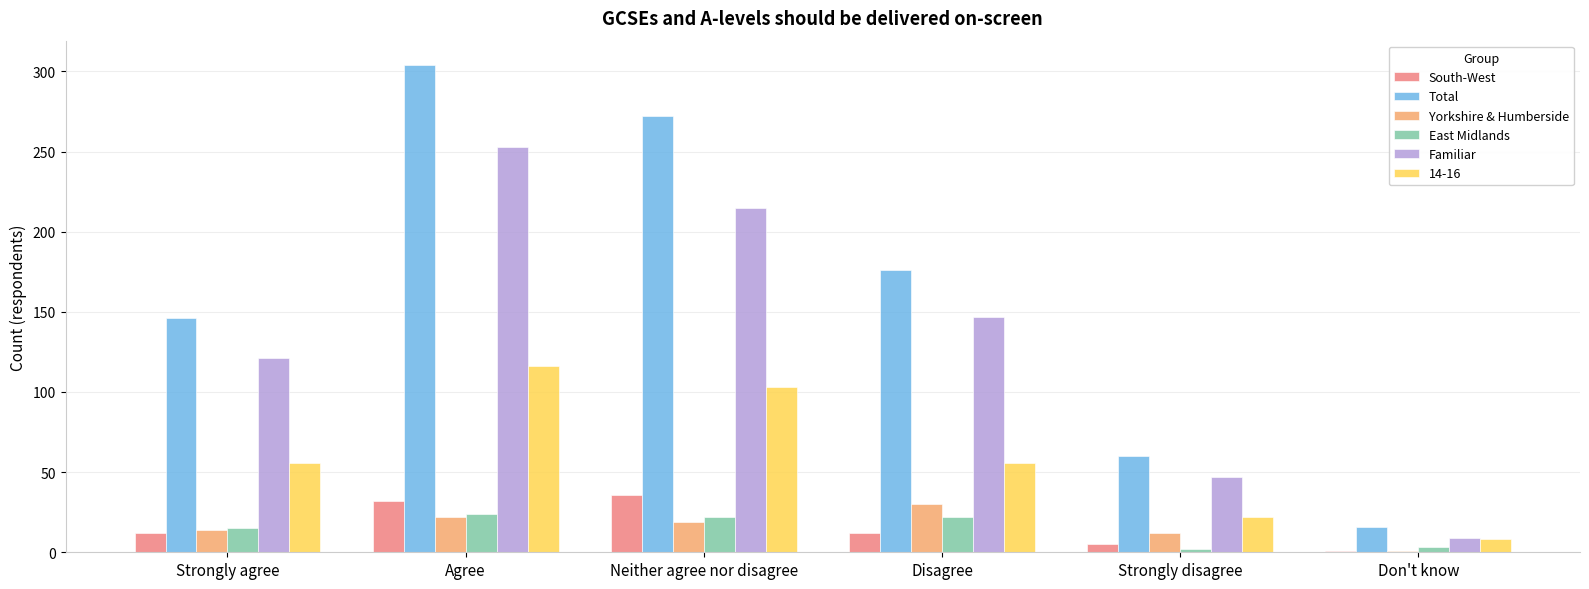

How many bars are there in each group?

6